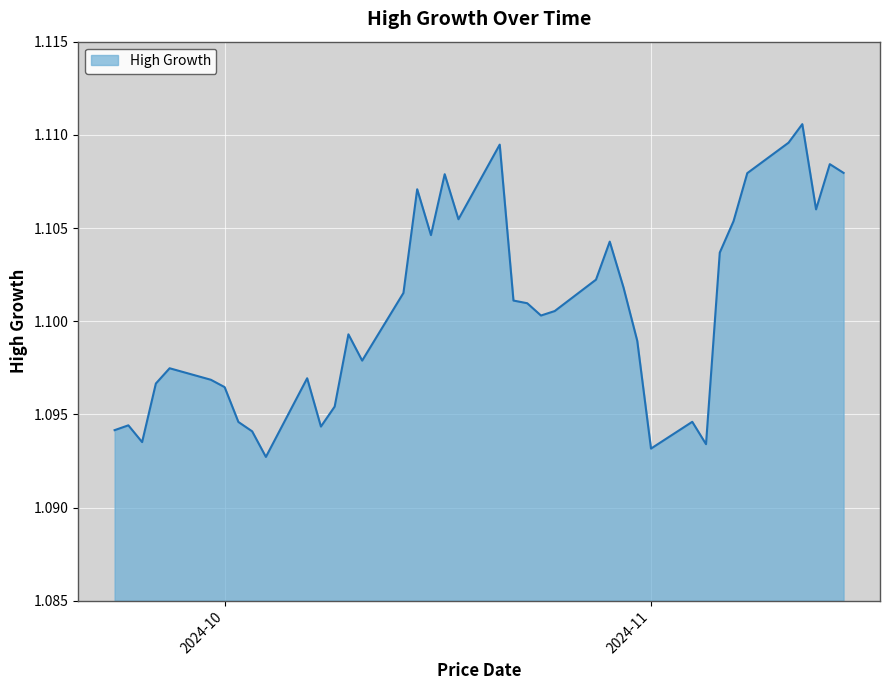

How many lines are shown in the chart?

1